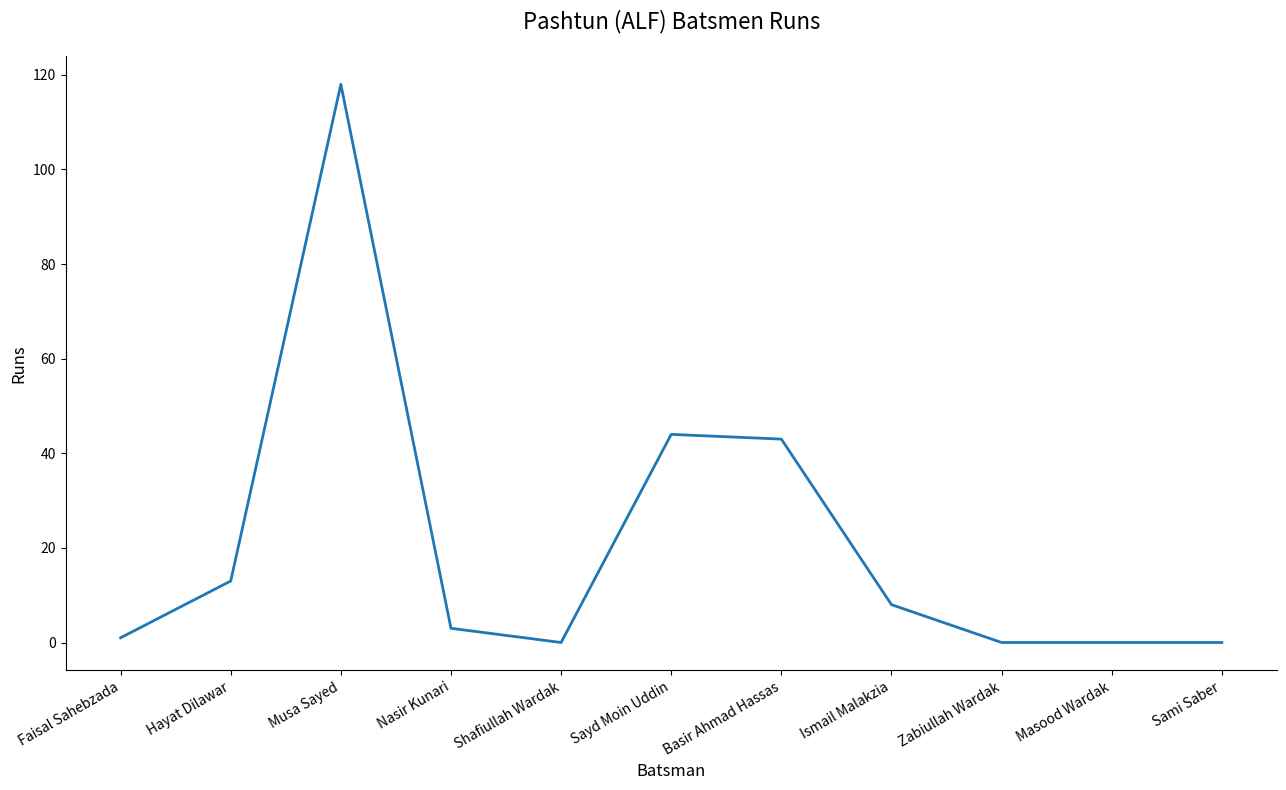

What is the greatest value displayed?

118